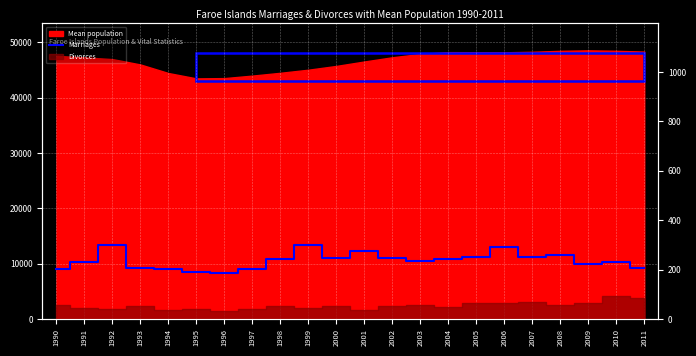

How many categories are shown in the chart?

22